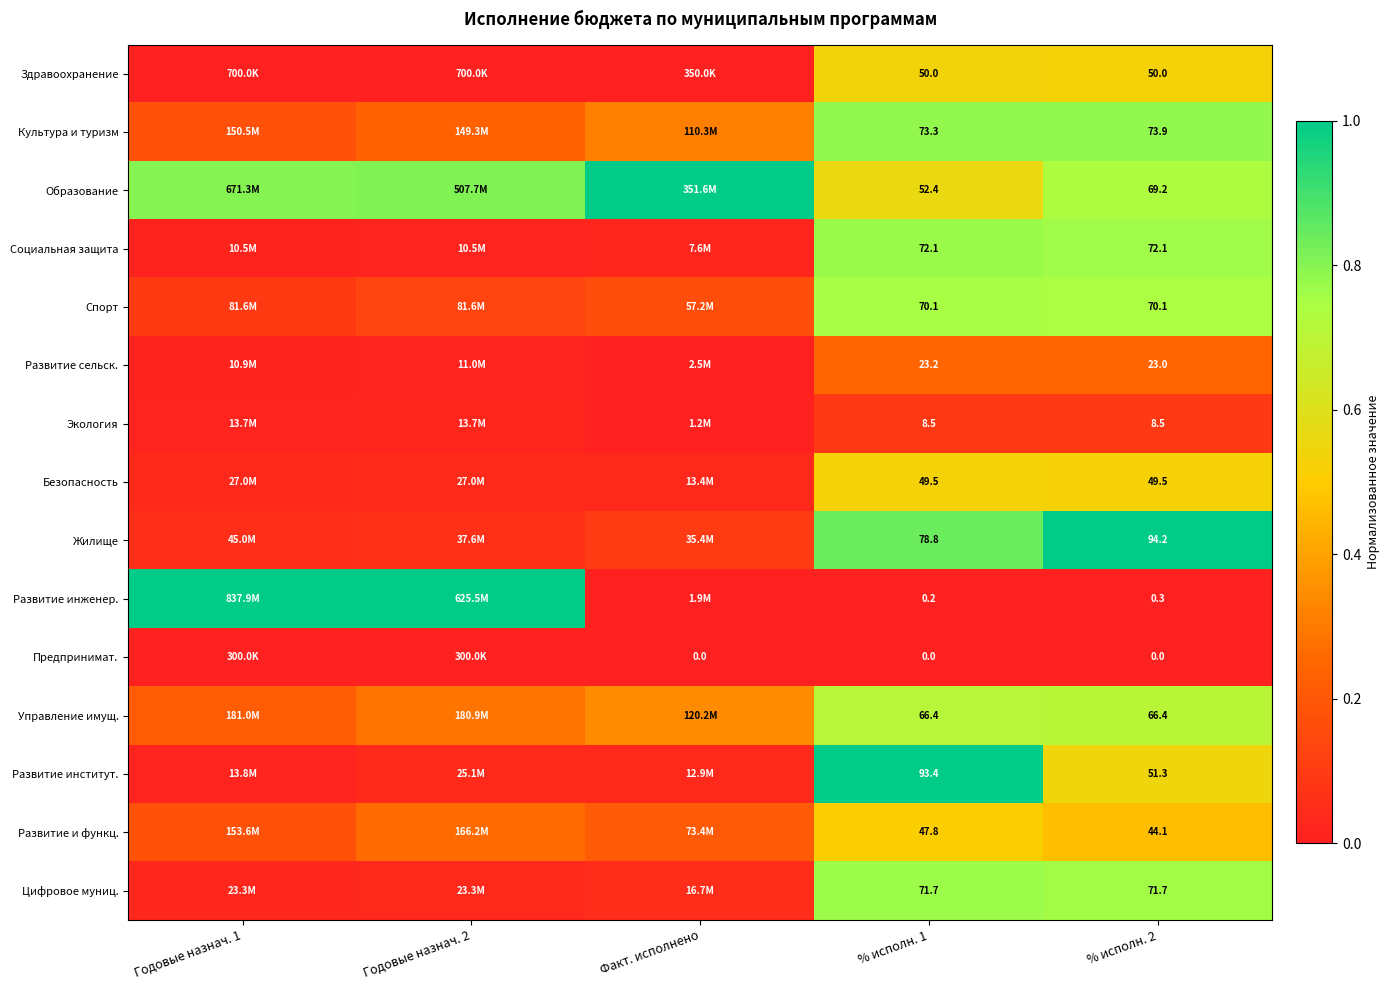

How many categories are shown in the chart?

5